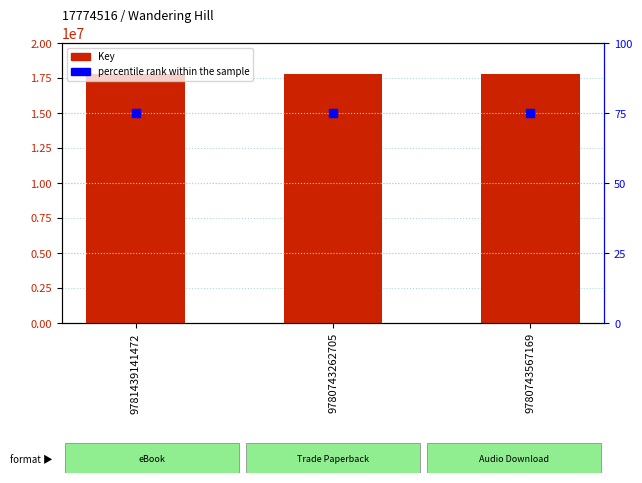

Which series contains the highest Y value?

Key